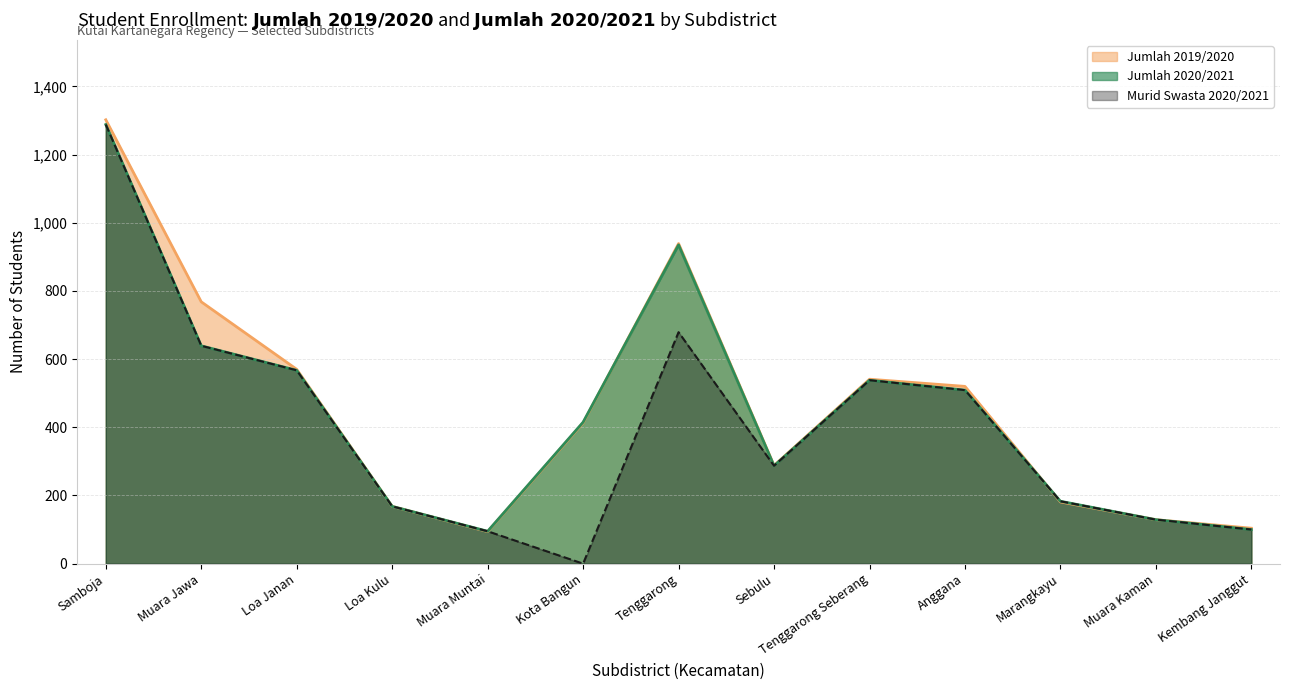

What is the average value of the Jumlah 2020/2021 series?

450